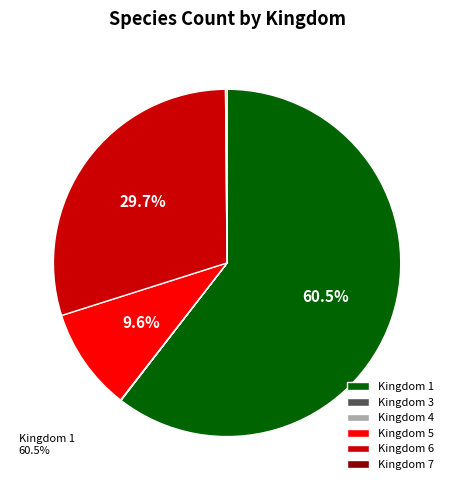

Which slice is the largest?

Kingdom 1